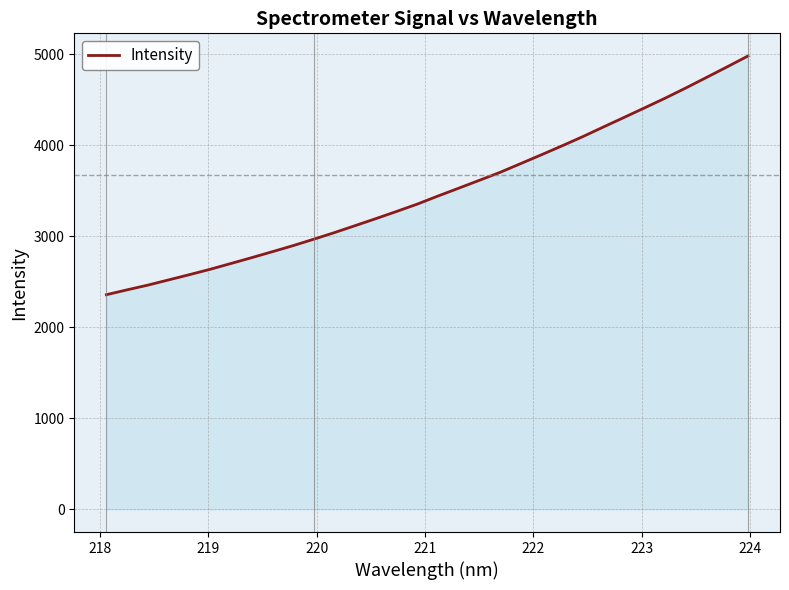

How many distinct data groups are displayed?

1